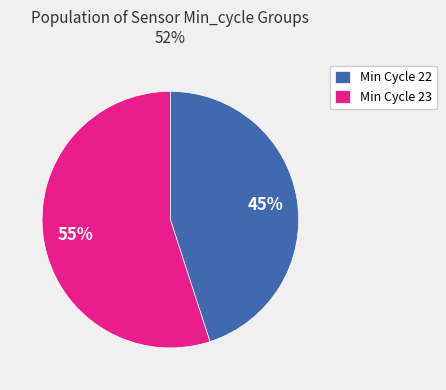

Is it true that Min Cycle 23 is 55% of the pie?

True